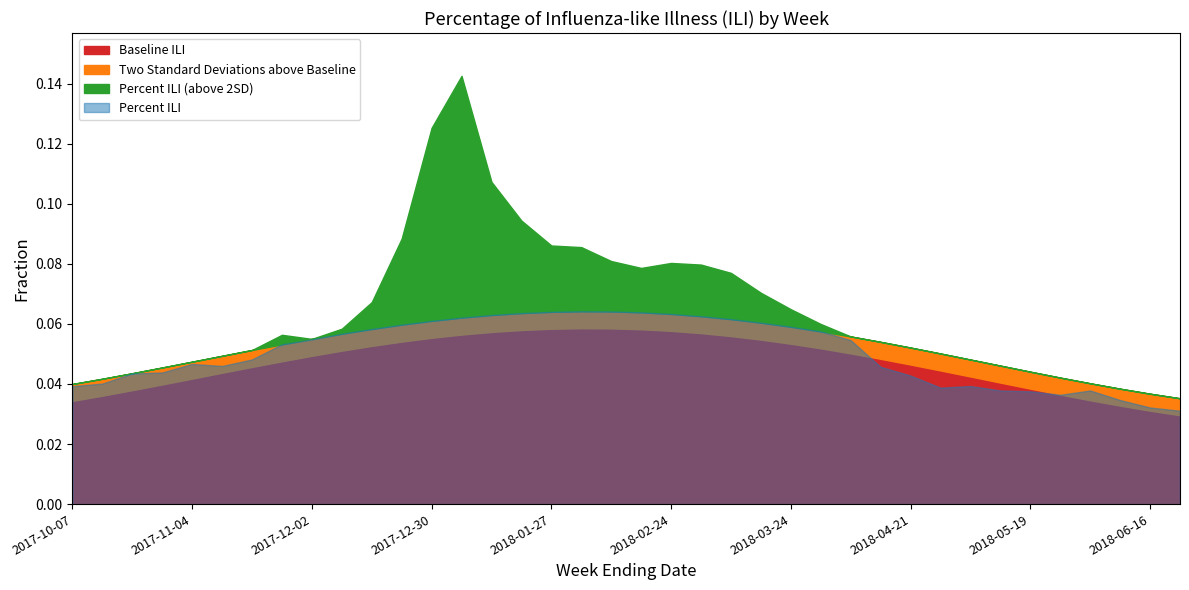

What is the label of the 32nd point from the right?

2017-11-18